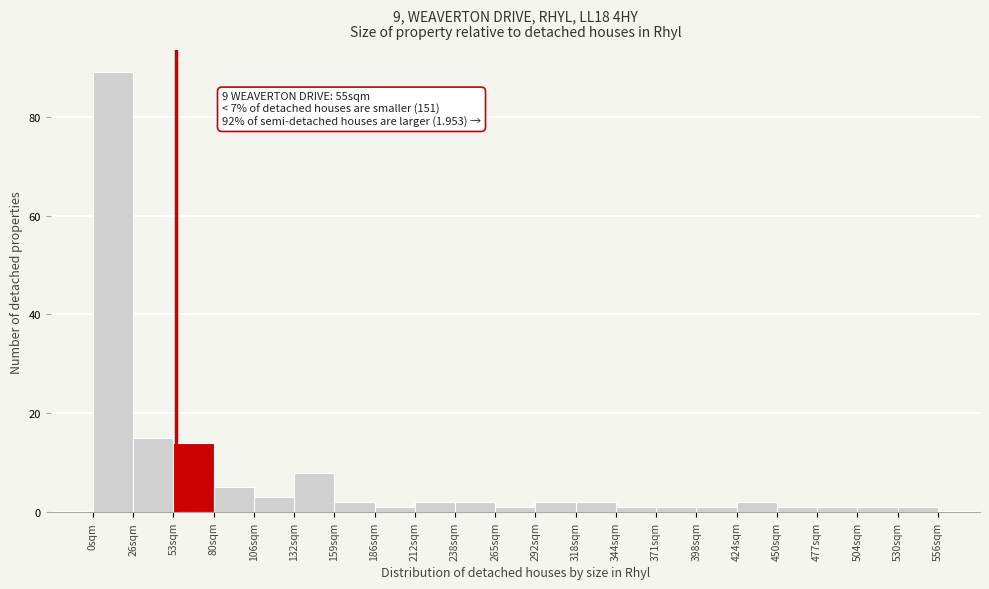

Over which range of the x-axis is the bar tallest?

0.0 to 26.5